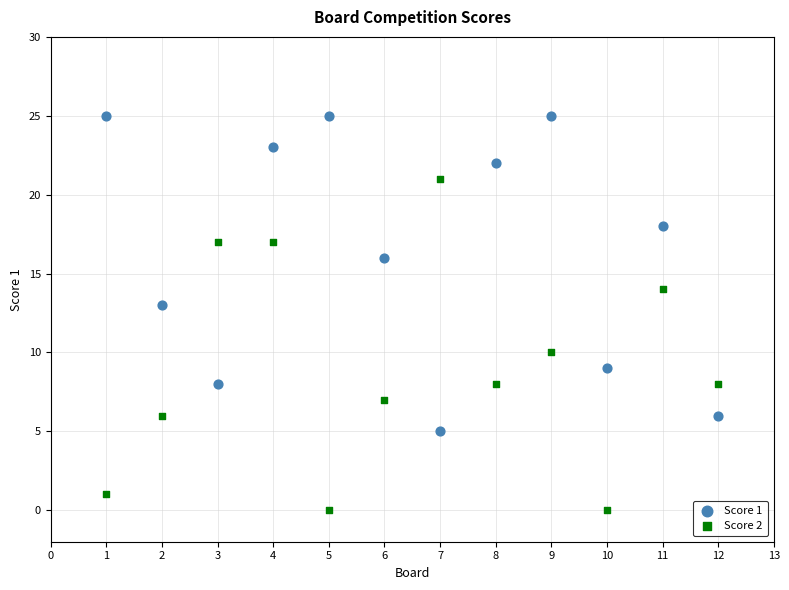

Across all data points, what is the range of Y values (max minus min)?

25